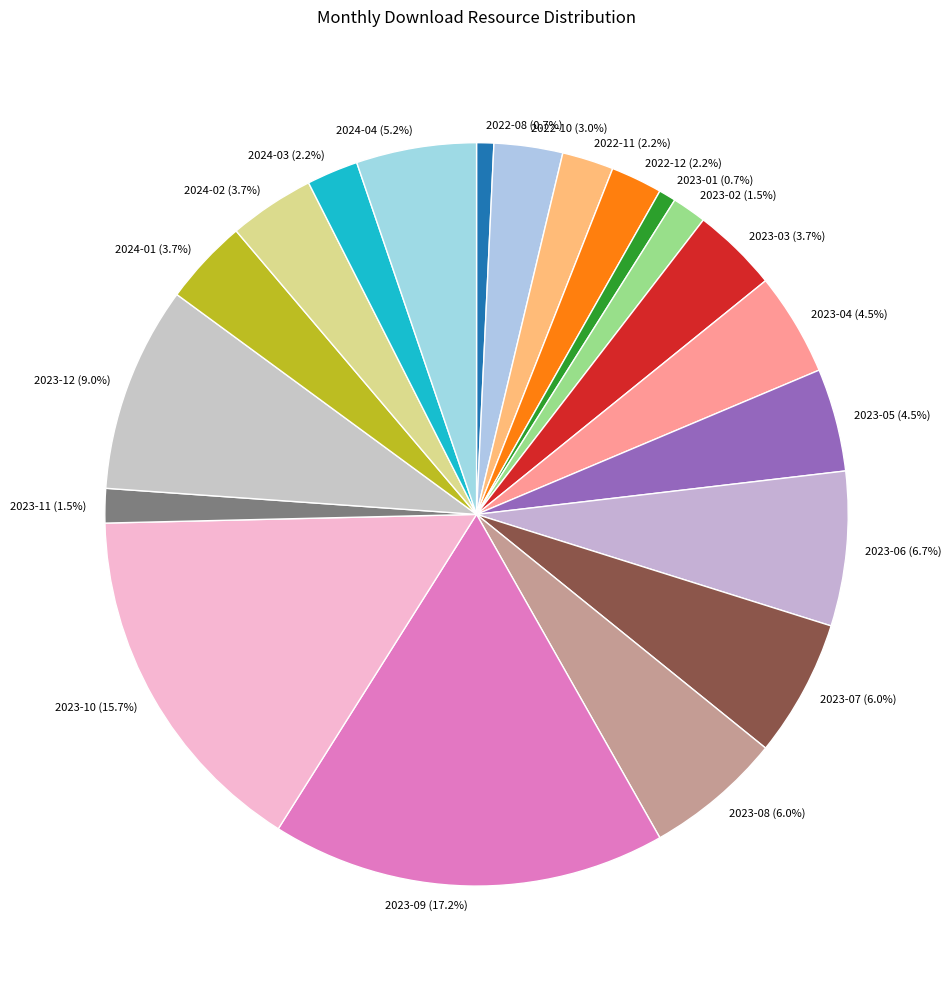

How much of the chart is everything except 2024-03?

97.8%